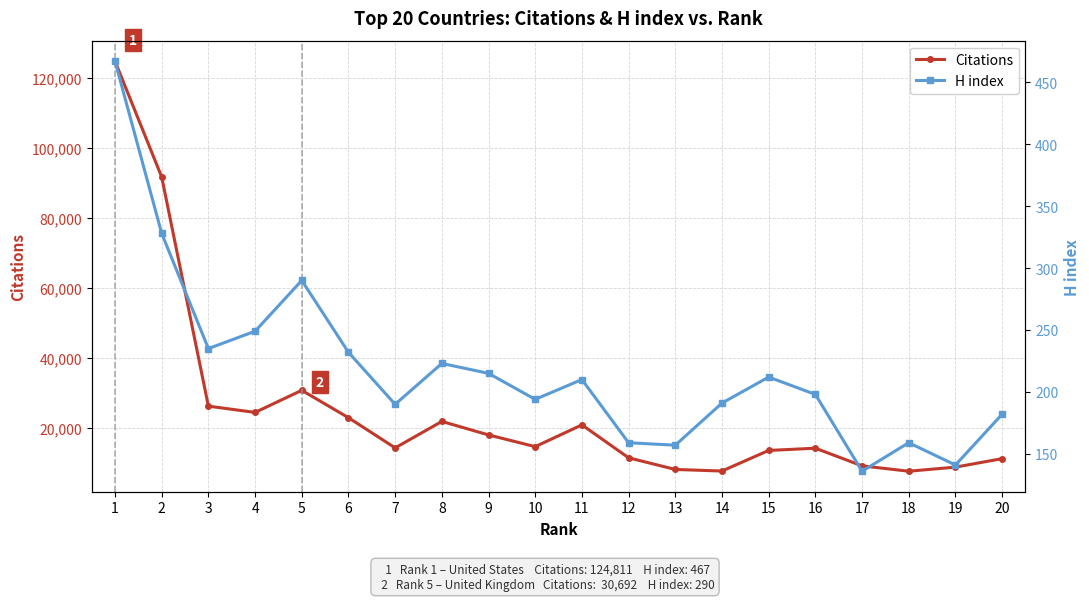

True or false: H index and Citations intersect in this chart.

False